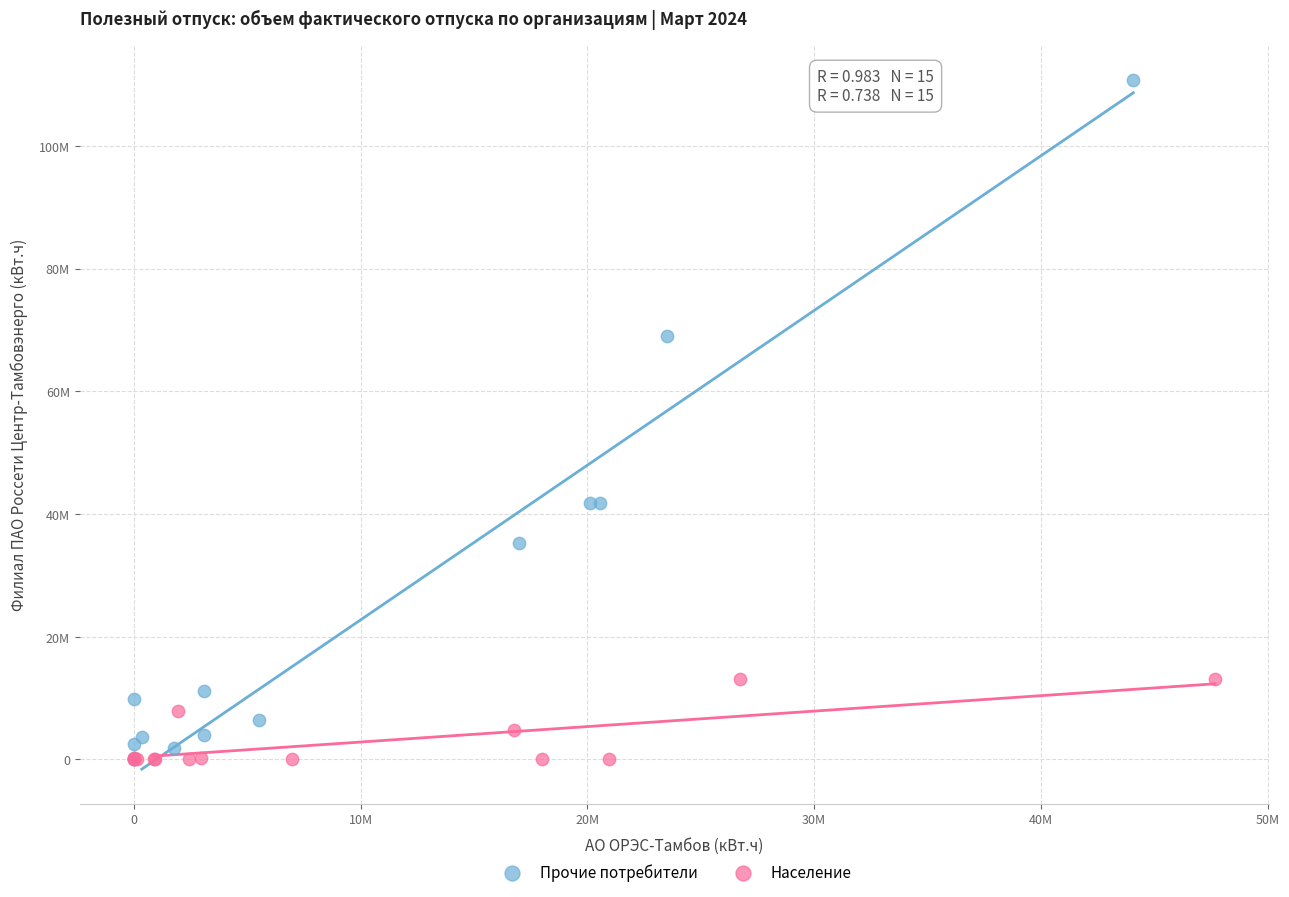

What are all the series names shown in the legend?

Прочие потребители, Население